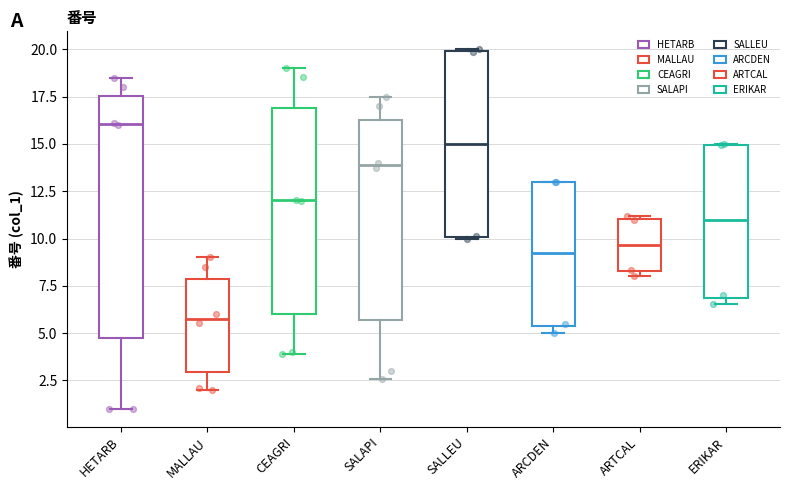

Reading left to right, read every box against the y-axis: the position of its median line, the range the box covers, and the ends of its whiskers. The values are not printed on the chart, so give them approximately, as read against the axis.

HETARB: median 16.0, box 5.0 to 17.5, whiskers 1.0 to 18.5
MALLAU: median 6.0, box 3.0 to 8.0, whiskers 2.0 to 9.0
CEAGRI: median 12.0, box 6.0 to 17.0, whiskers 4.0 to 19.0
SALAPI: median 14.0, box 5.5 to 16.5, whiskers 2.5 to 17.5
SALLEU: median 15.0, box 10.0 to 20.0, whiskers 10.0 to 20.0
ARCDEN: median 9.0, box 5.5 to 13.0, whiskers 5.0 to 13.0
ARTCAL: median 9.5, box 8.5 to 11.0, whiskers 8.0 to 11.0
ERIKAR: median 11.0, box 7.0 to 15.0, whiskers 6.5 to 15.0